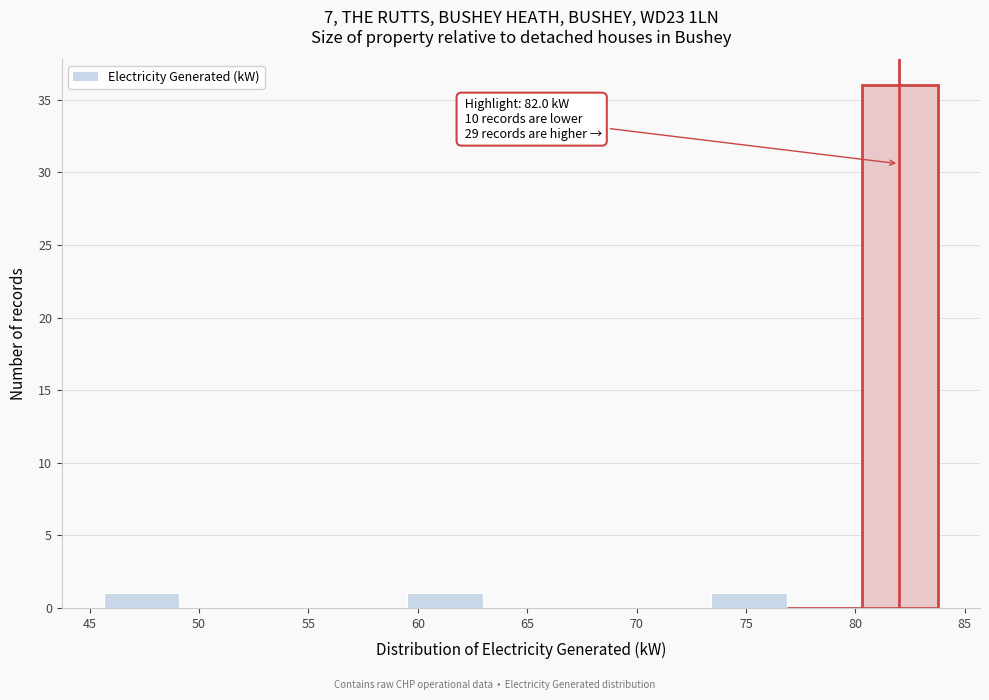

Which range on the x-axis has the tallest bar?

80.5 to 84.0